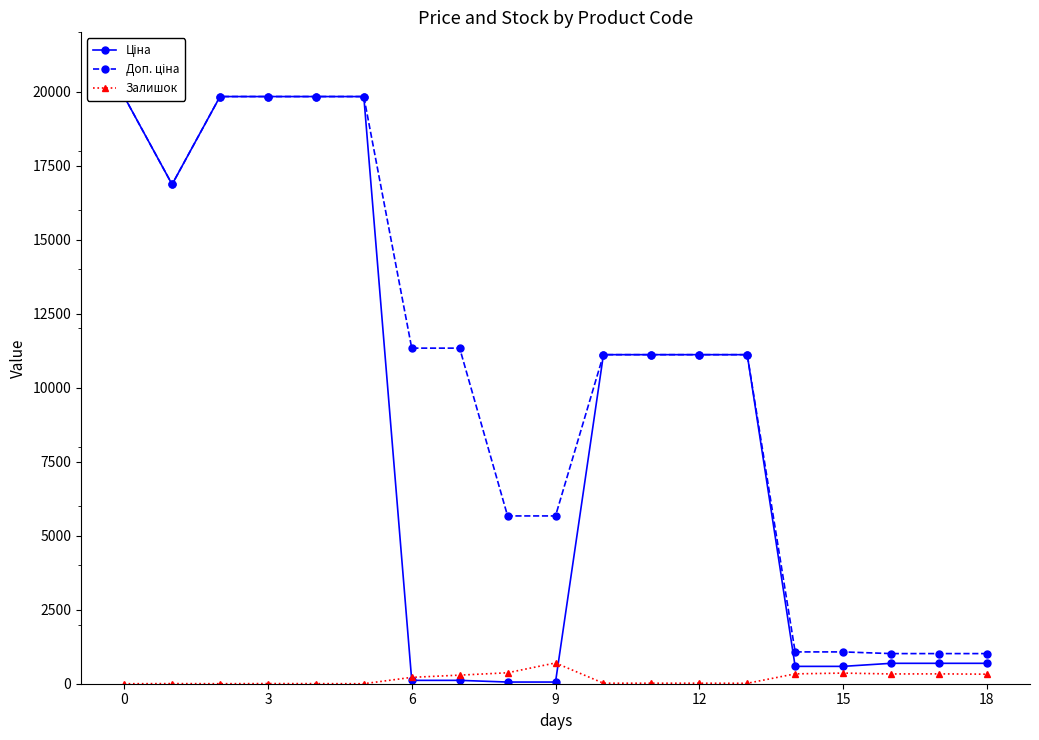

Which series has the largest range (max minus min)?

Ціна